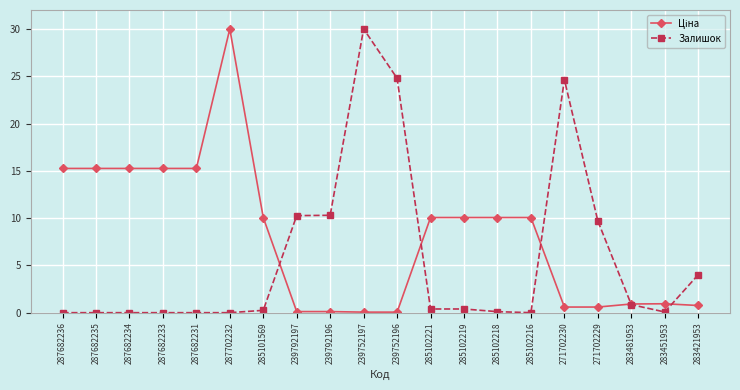

How many lines are shown in the chart?

2